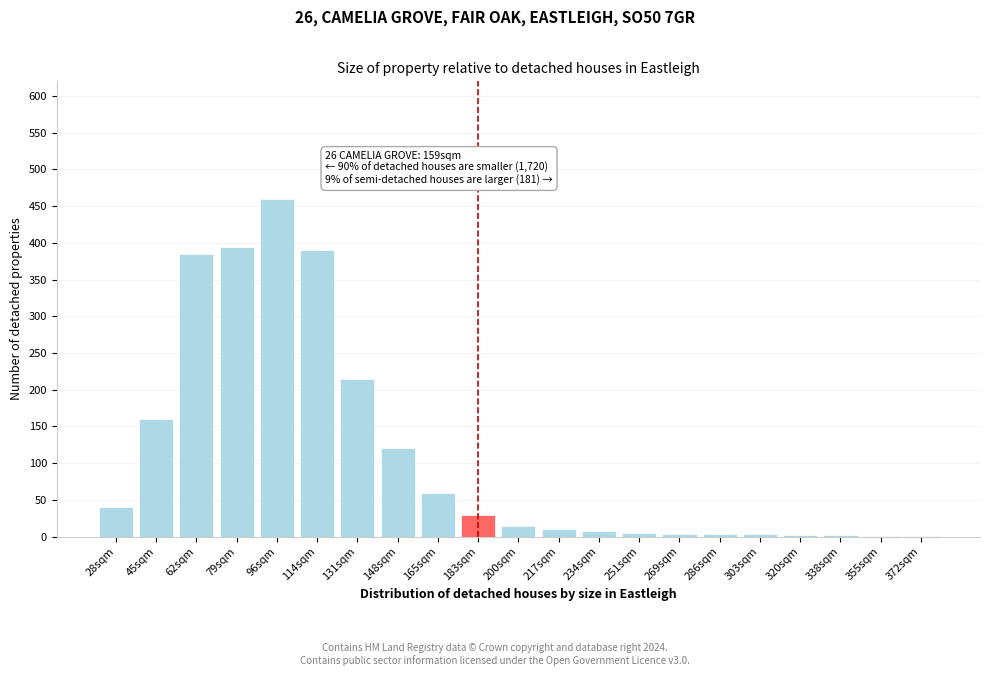

Where is the data nearest to the value 230?

131sqm